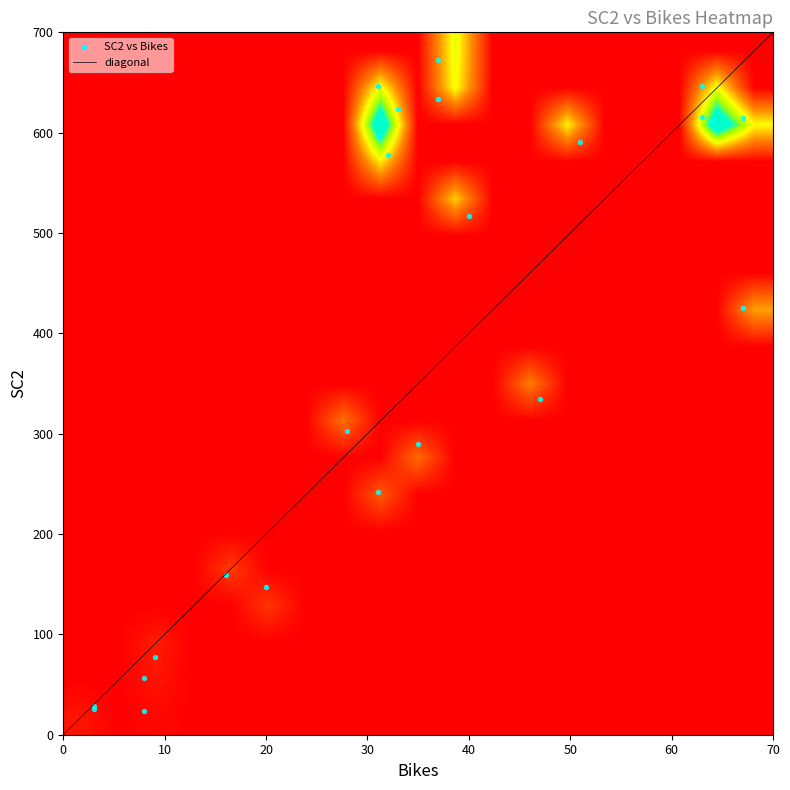

At how many categories does at least one series exceed 336?

1